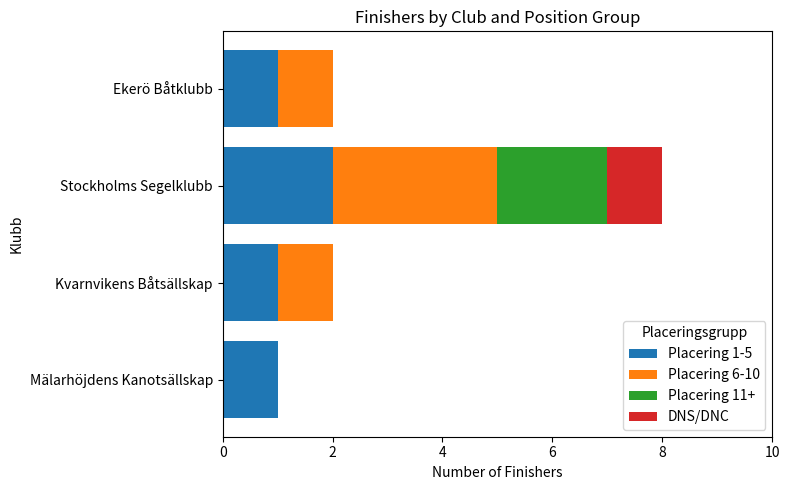

At which category is the sum across all series the highest?

Stockholms Segelklubb